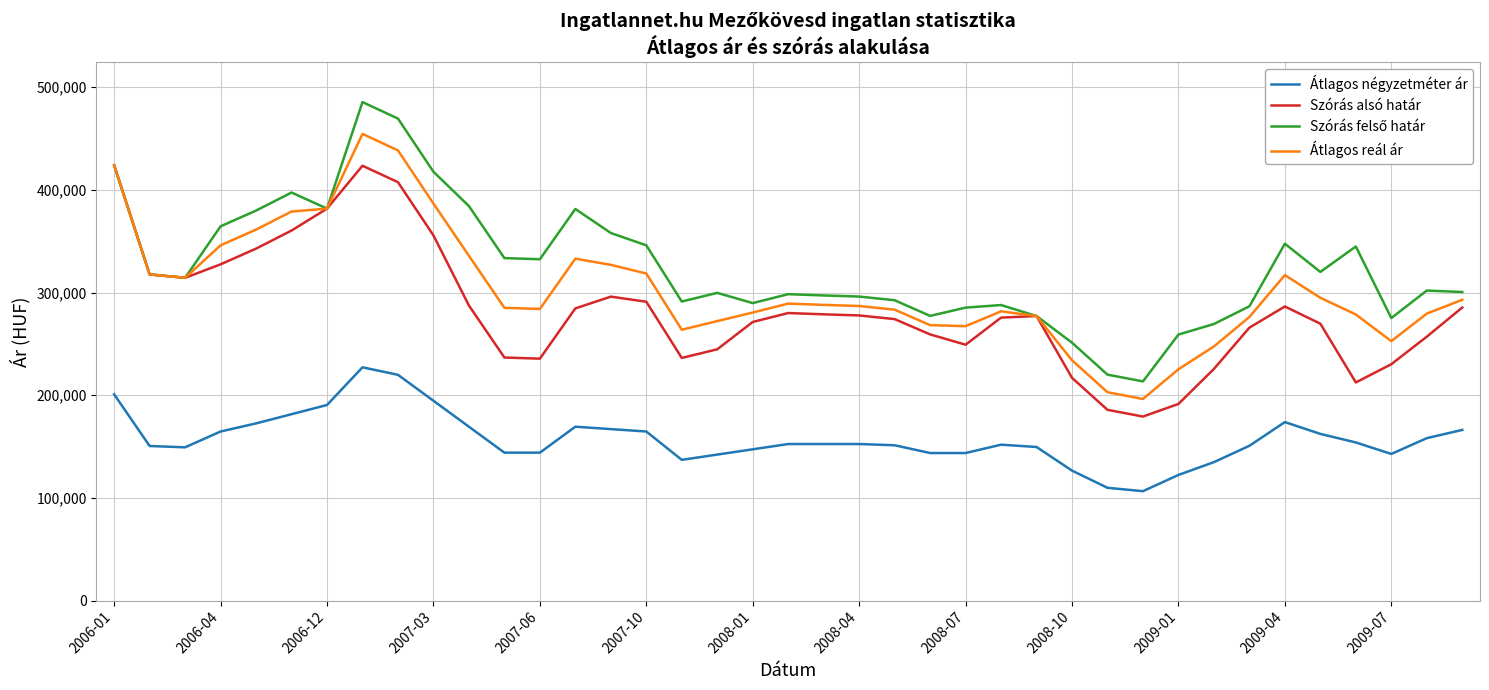

What is the average value of the Átlagos reál ár series?

303725